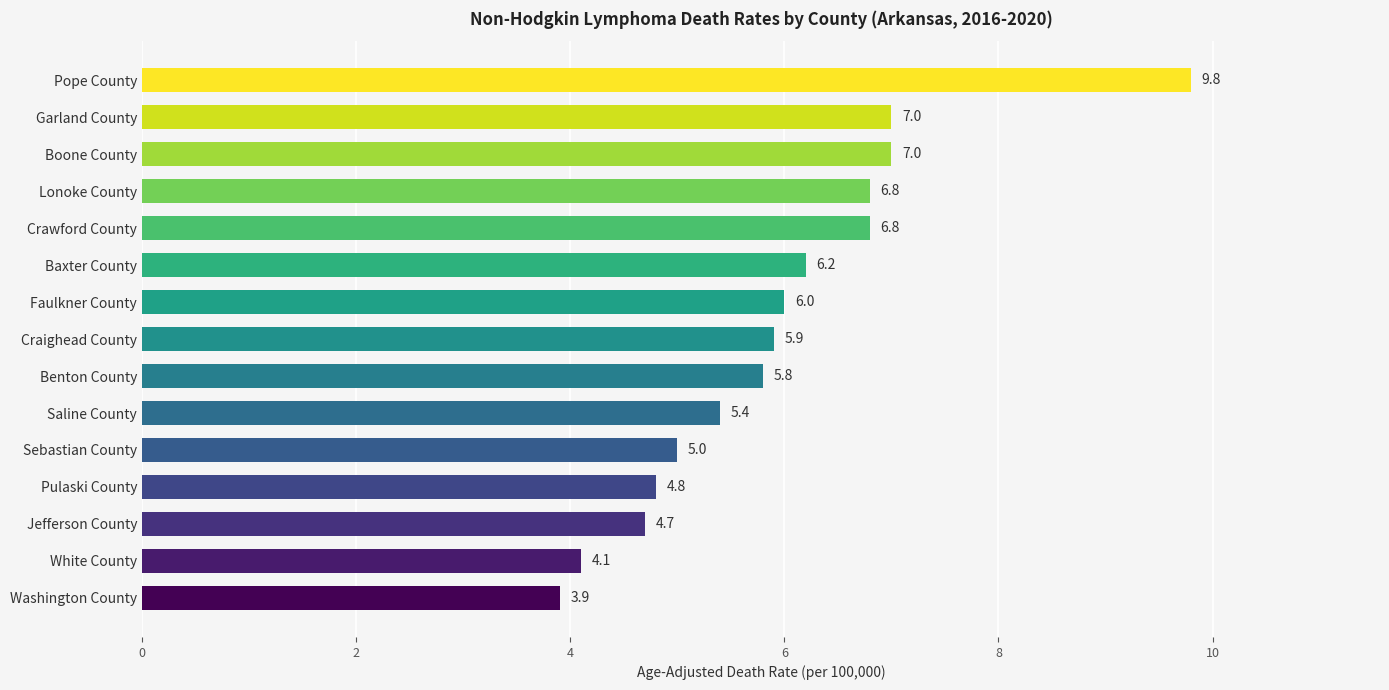

Are the bars grouped side by side (vs. stacked)?

No